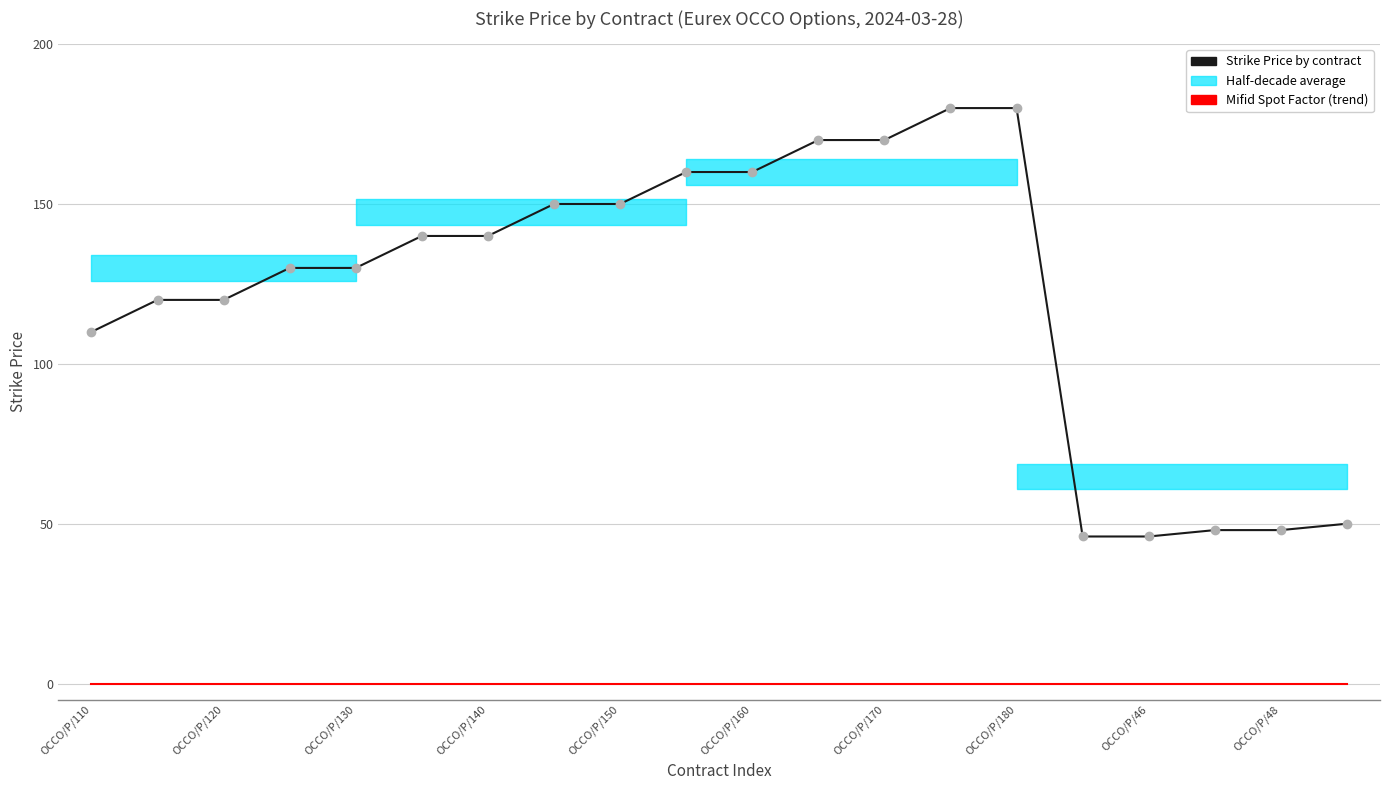

At how many categories does at least one series exceed 108?

15